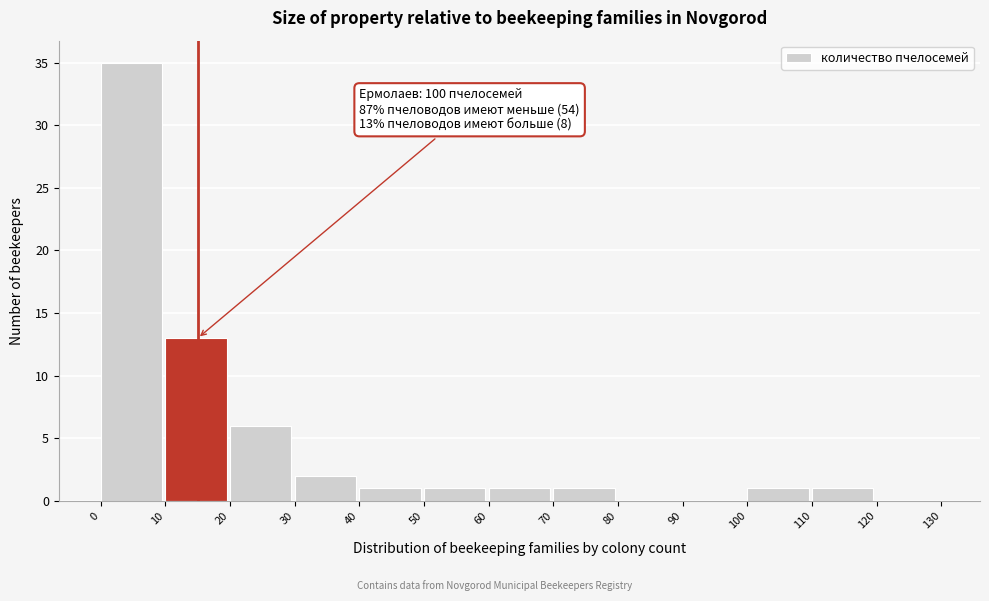

Which range on the x-axis has the tallest bar?

0 to 10